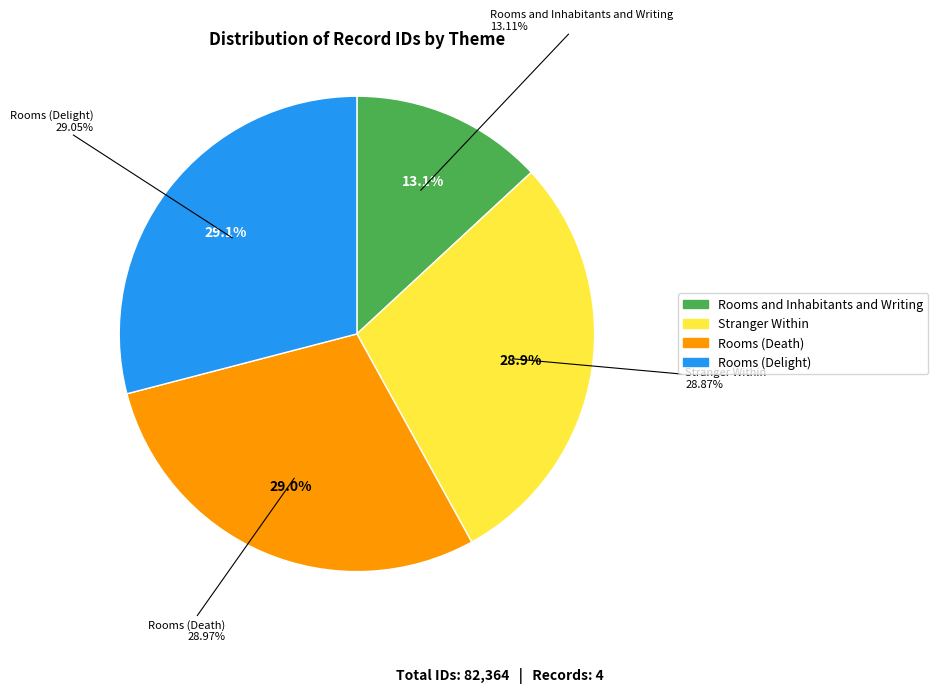

What is the change in value from Stranger Within to Rooms (Delight)?

+151